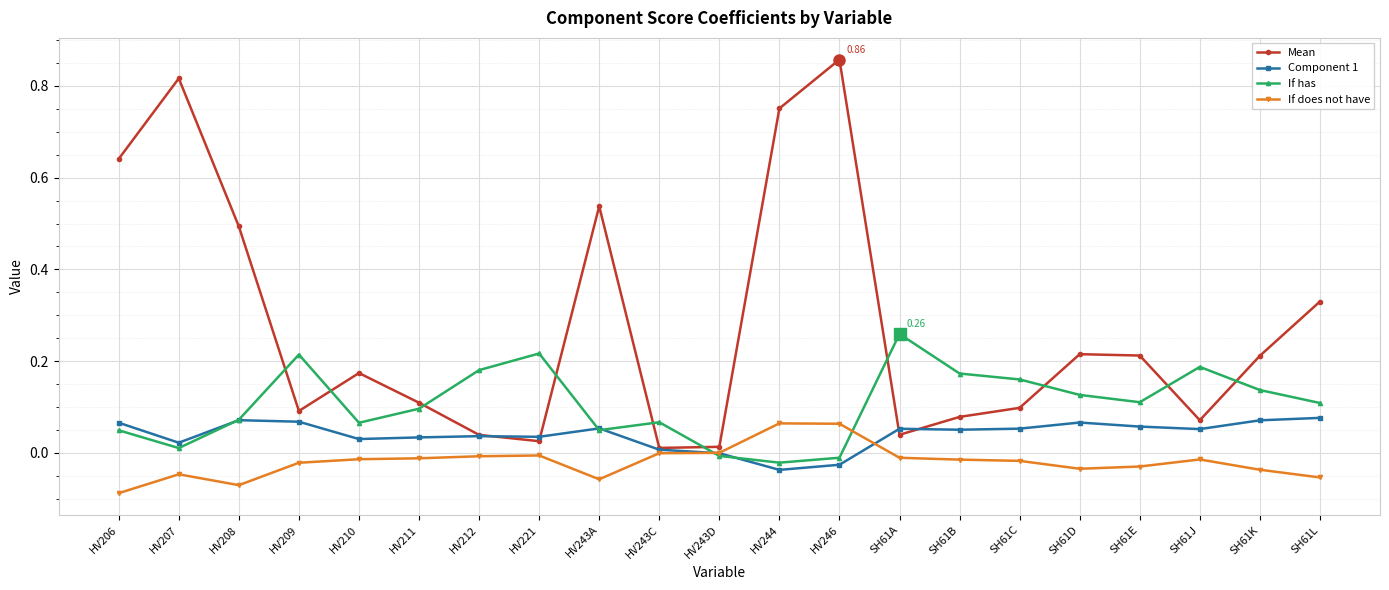

Between HV221 and SH61L, which series saw the biggest shift?

Mean